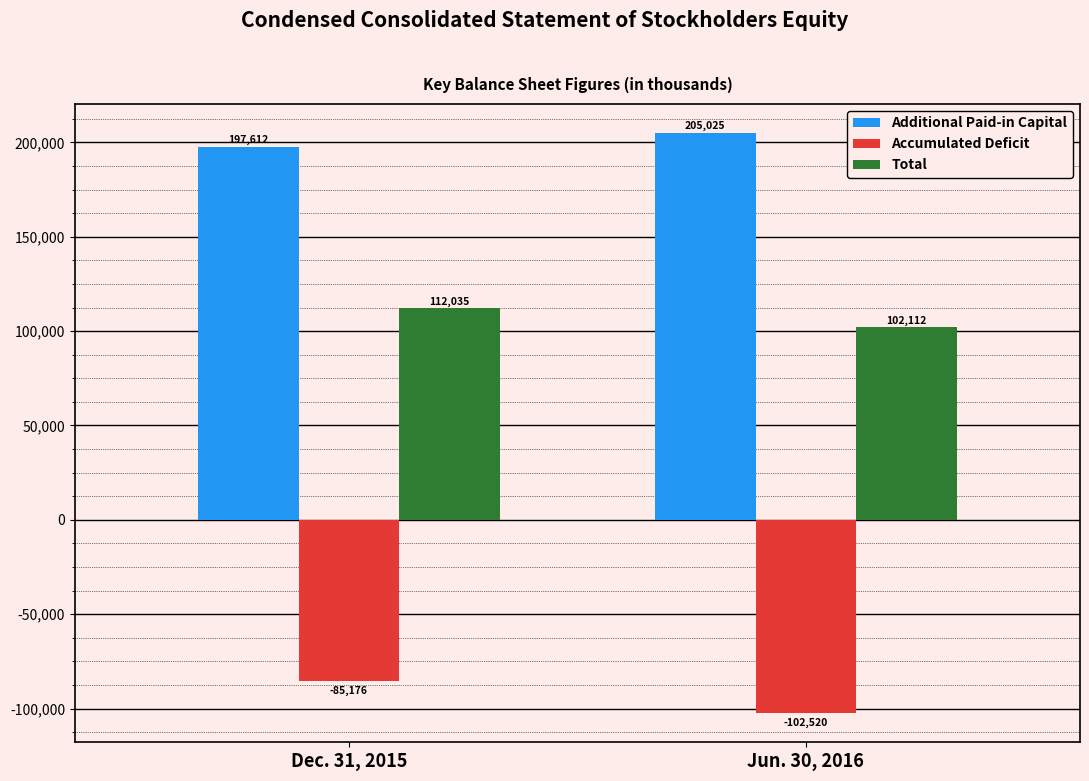

Rank the series by their maximum value, from lowest to highest.

Accumulated Deficit, Total, Additional Paid-in Capital